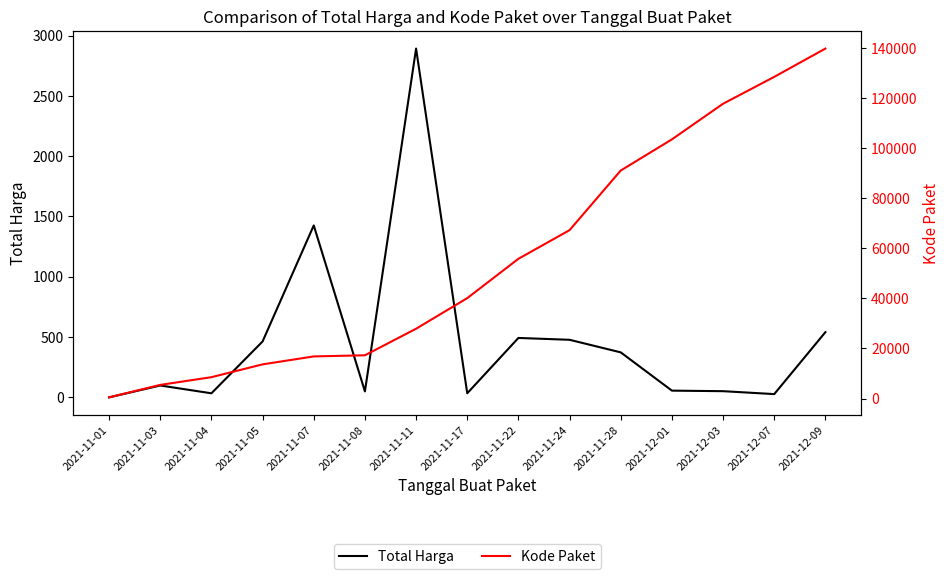

What is the label of the 15th point from the right?

2021-11-01